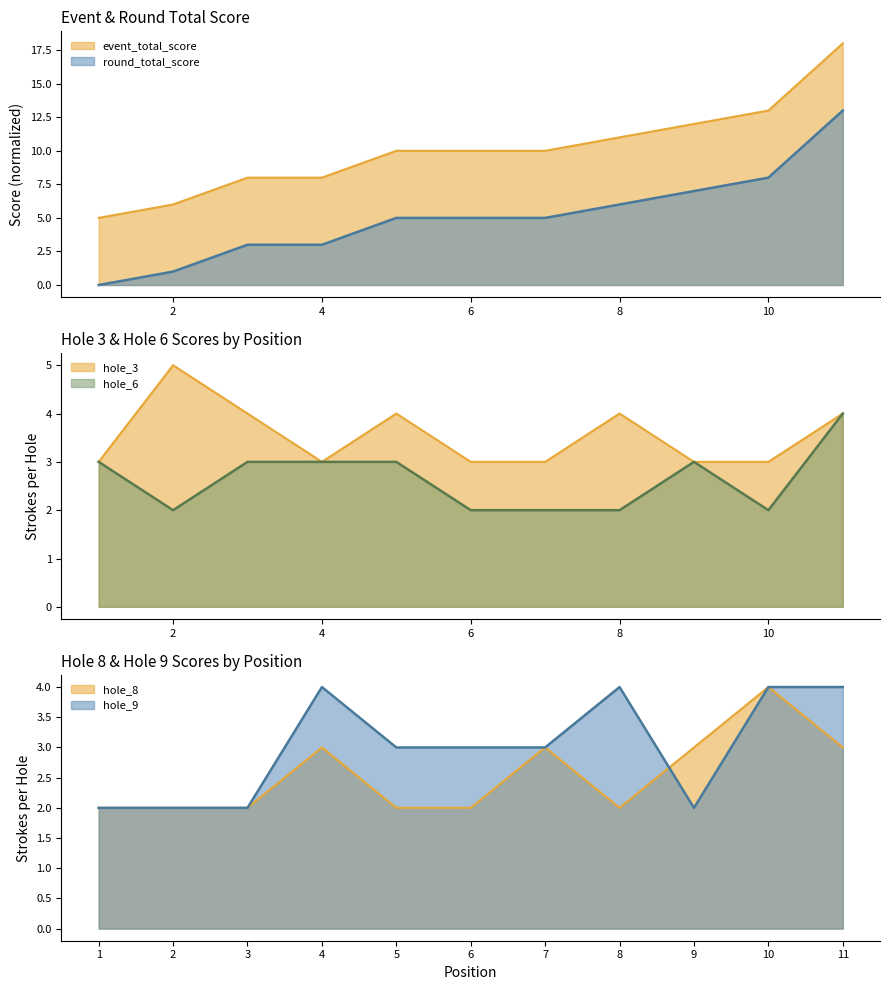

At which category is the sum across all series the highest?

11